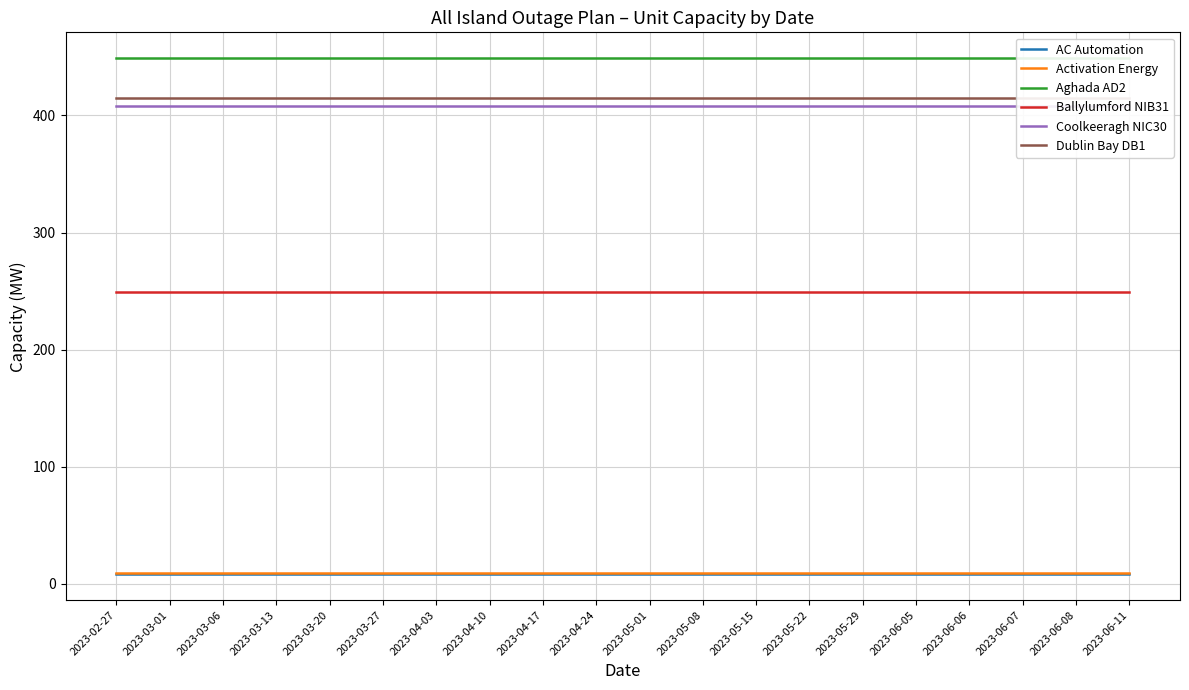

Reading left to right, list all the values displayed in this chart.

AC Automation: 8	8	8	8	8	8	8	8	8	8	8	8	8	8	8	8	8	8	8	8
Activation Energy: 9	9	9	9	9	9	9	9	9	9	9	9	9	9	9	9	9	9	9	9
Aghada AD2: 449	449	449	449	449	449	449	449	449	449	449	449	449	449	449	449	449	449	449	449
Ballylumford NIB31: 249	249	249	249	249	249	249	249	249	249	249	249	249	249	249	249	249	249	249	249
Coolkeeragh NIC30: 408	408	408	408	408	408	408	408	408	408	408	408	408	408	408	408	408	408	408	408
Dublin Bay DB1: 415	415	415	415	415	415	415	415	415	415	415	415	415	415	415	415	415	415	415	415